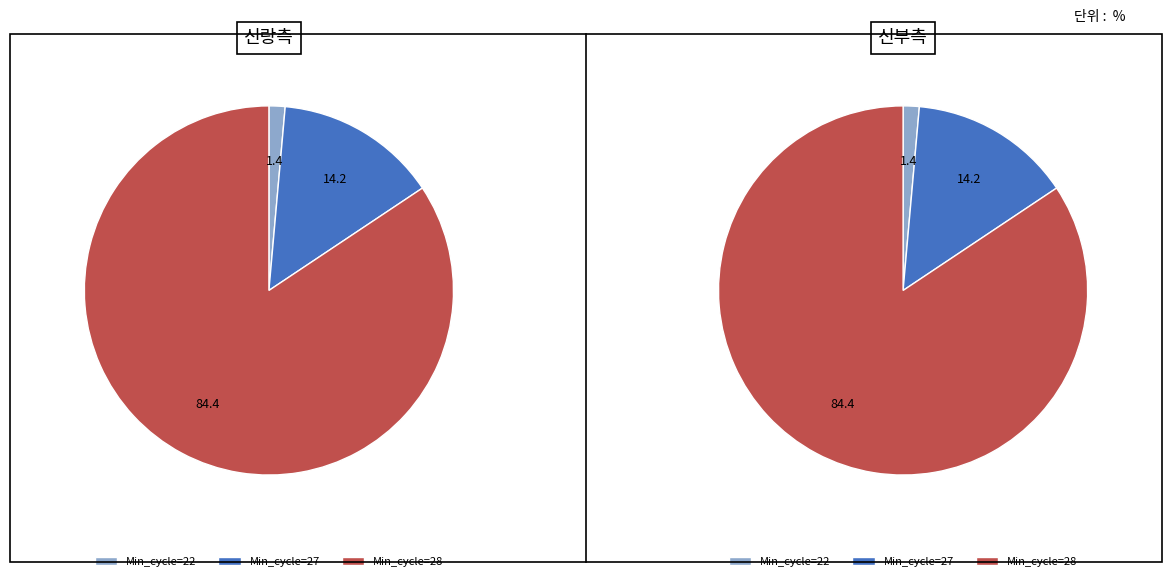

Is 27 the majority of the pie?

No